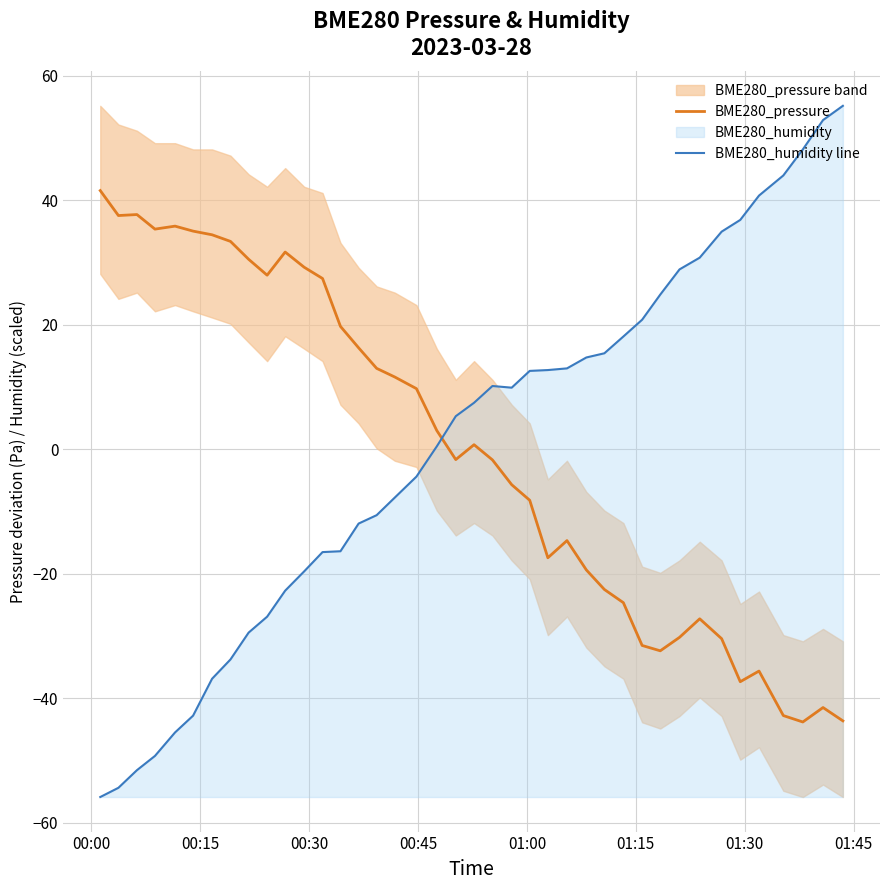

After their last crossing, which series has the higher values: BME280_pressure or BME280_humidity line?

BME280_humidity line